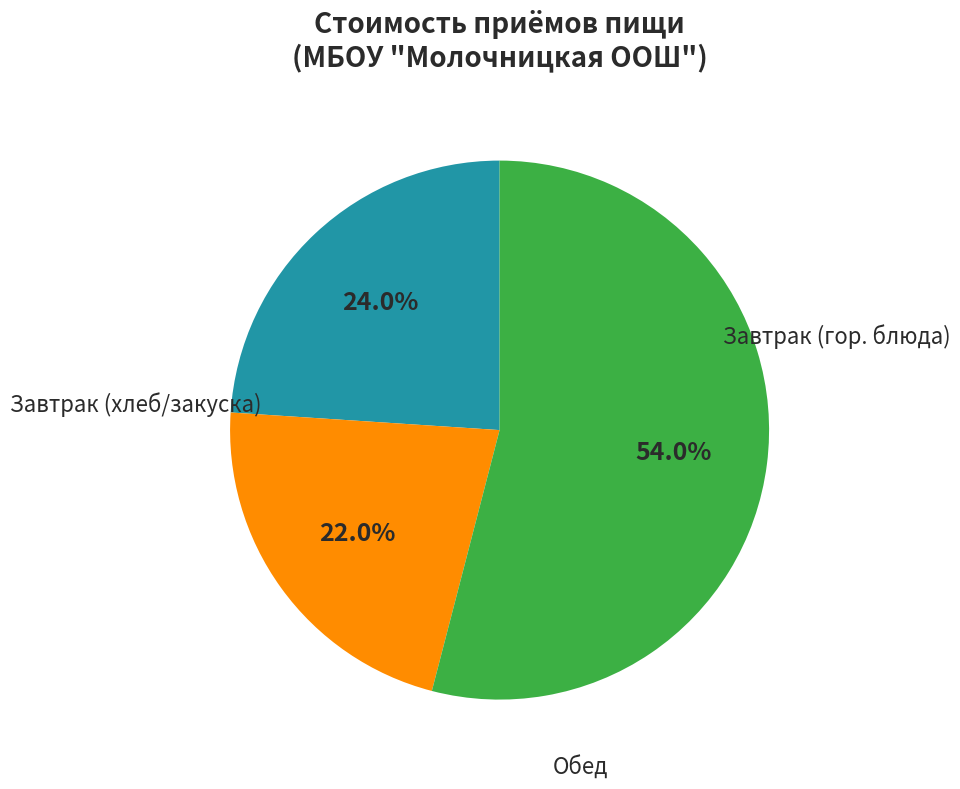

To the nearest percent, what is the average slice percentage?

33%